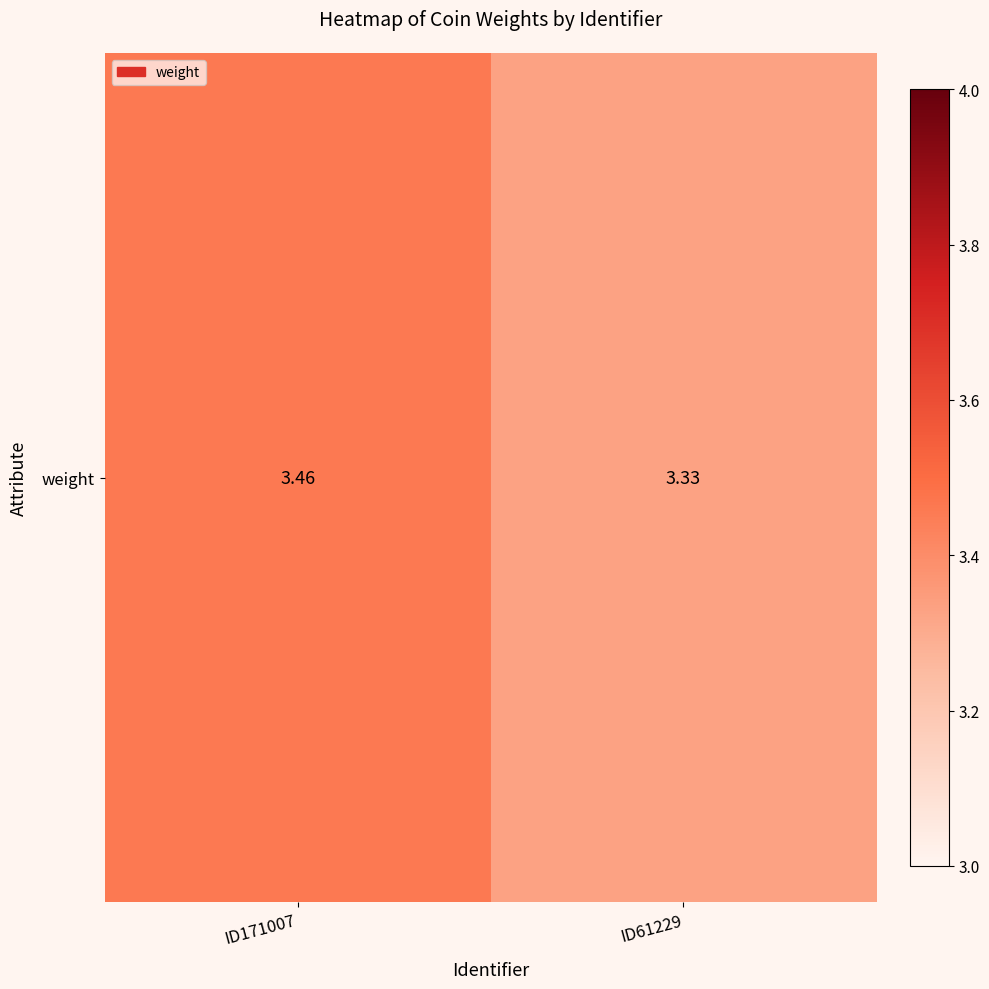

What is the change in value from ID171007 to ID61229?

-0.1